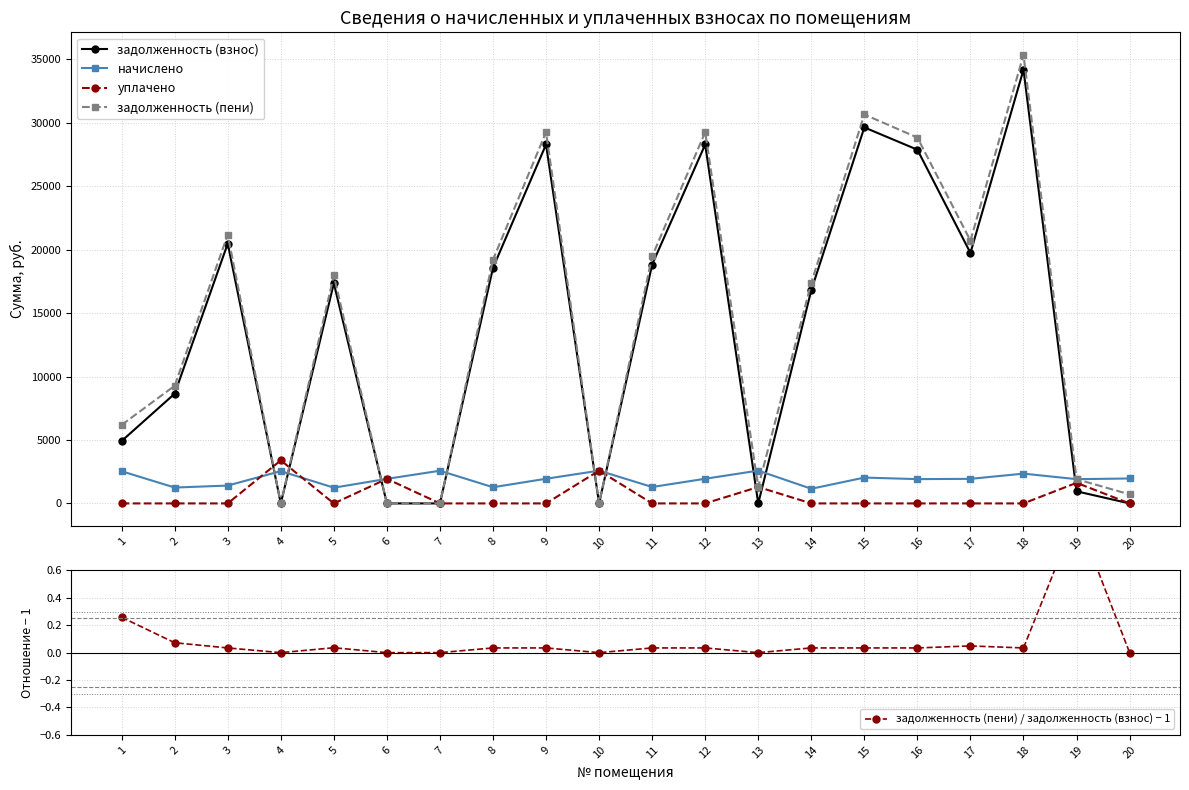

What is the difference between the highest and lowest values at 7?

2575.2